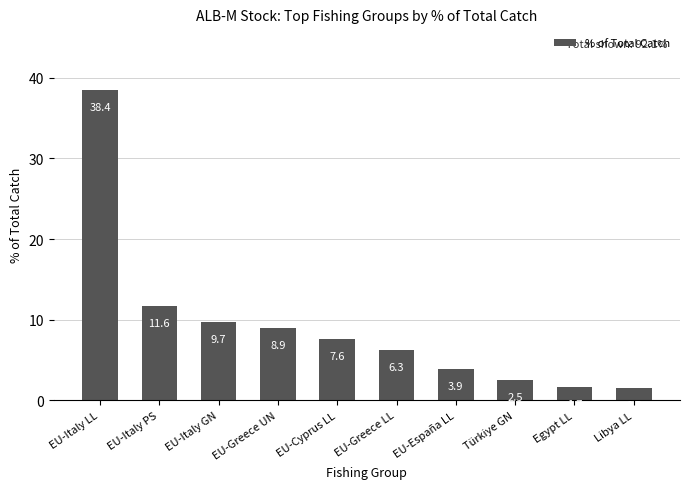

What is the change in value from EU-Italy PS to Türkiye GN?

-9.2